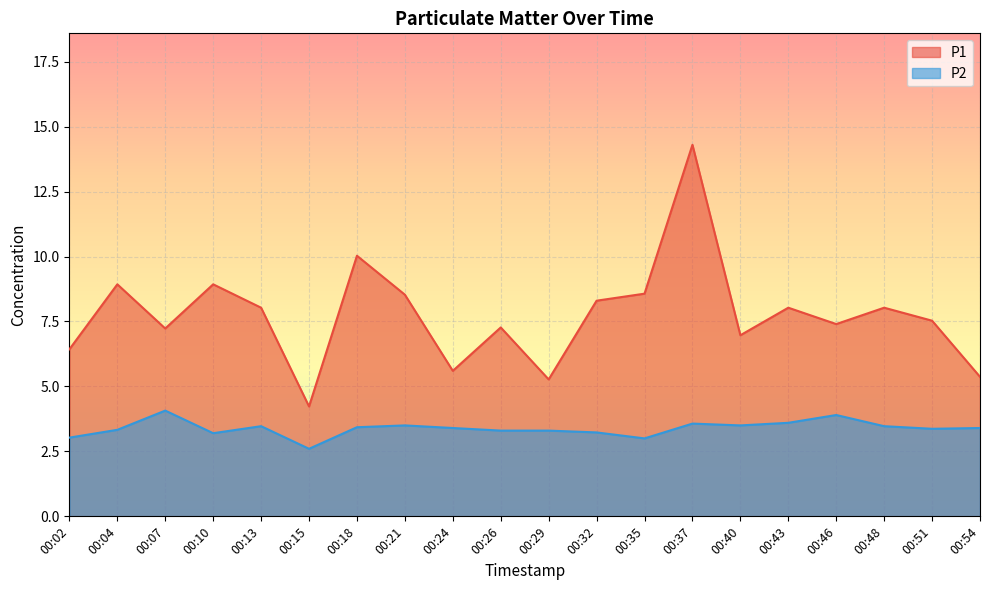

How many lines are shown in the chart?

2